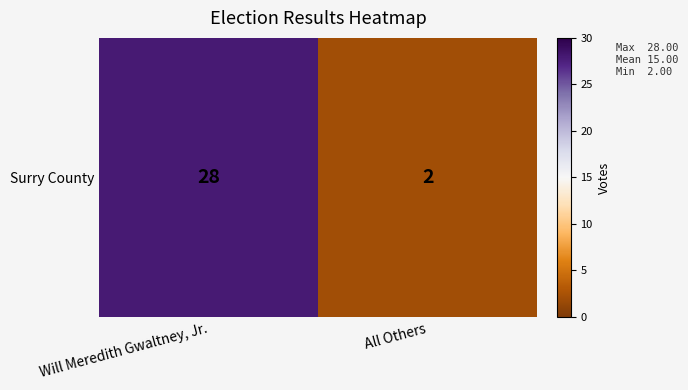

Rank the categories by value from highest to lowest.

Will Meredith Gwaltney, Jr., All Others